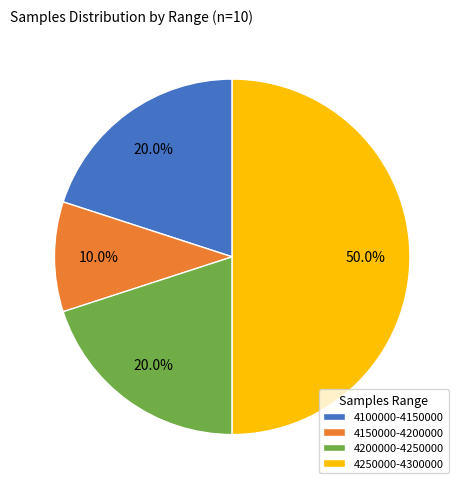

Is the sum of 4150000-4200000 and 4250000-4300000 greater than half?

Yes